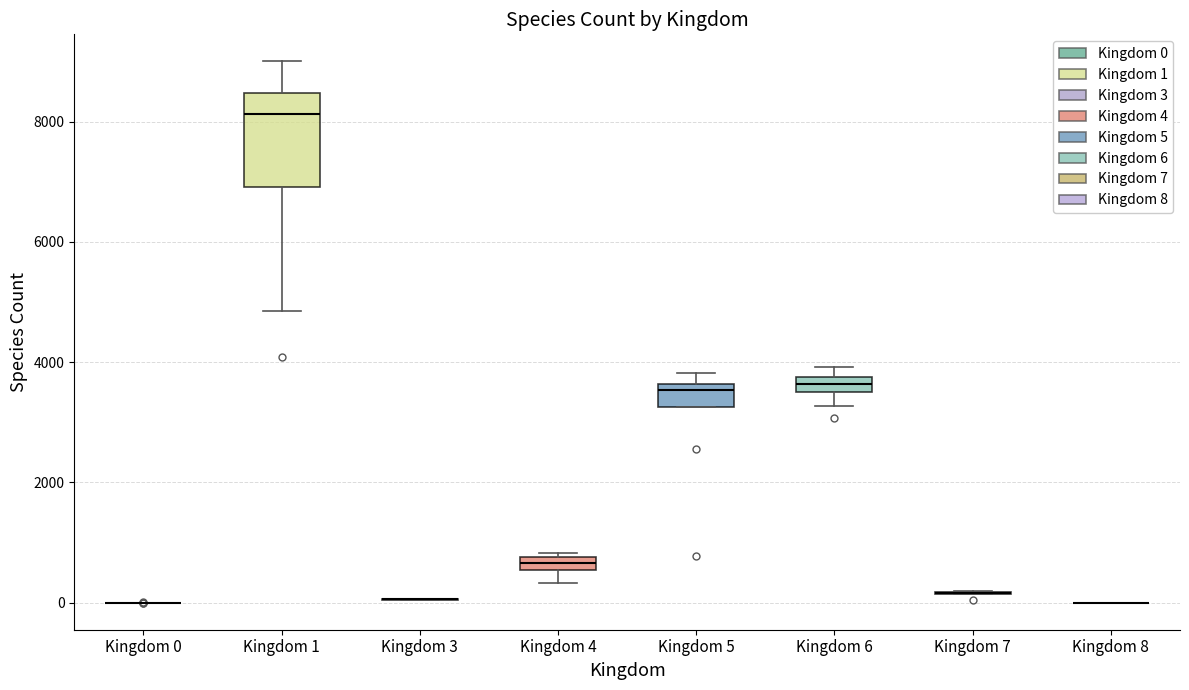

Comparing the boxes themselves (not the whiskers), which one is the tallest?

Kingdom 1